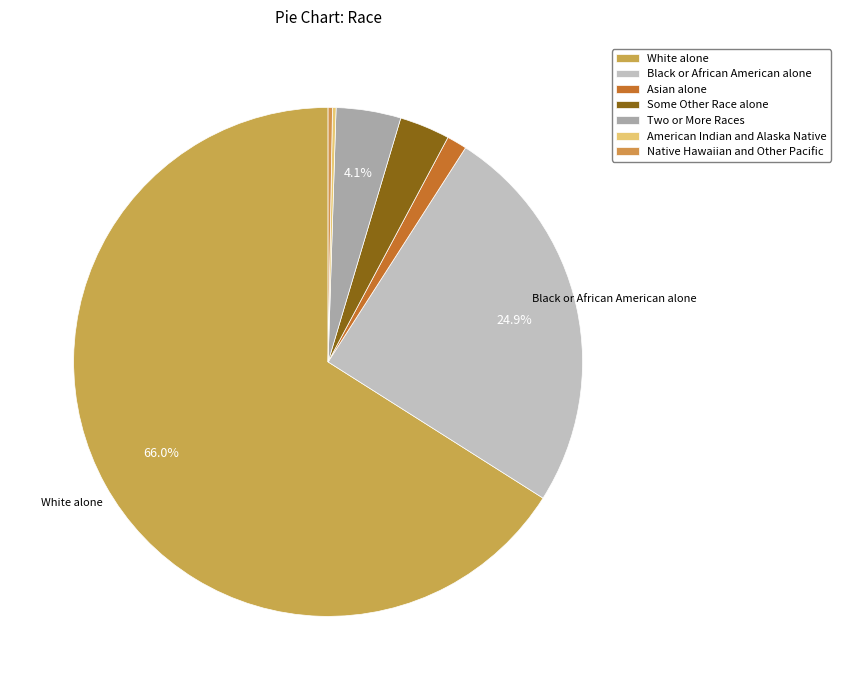

What is the change in value from Some Other Race alone to American Indian and Alaska Native?

-302